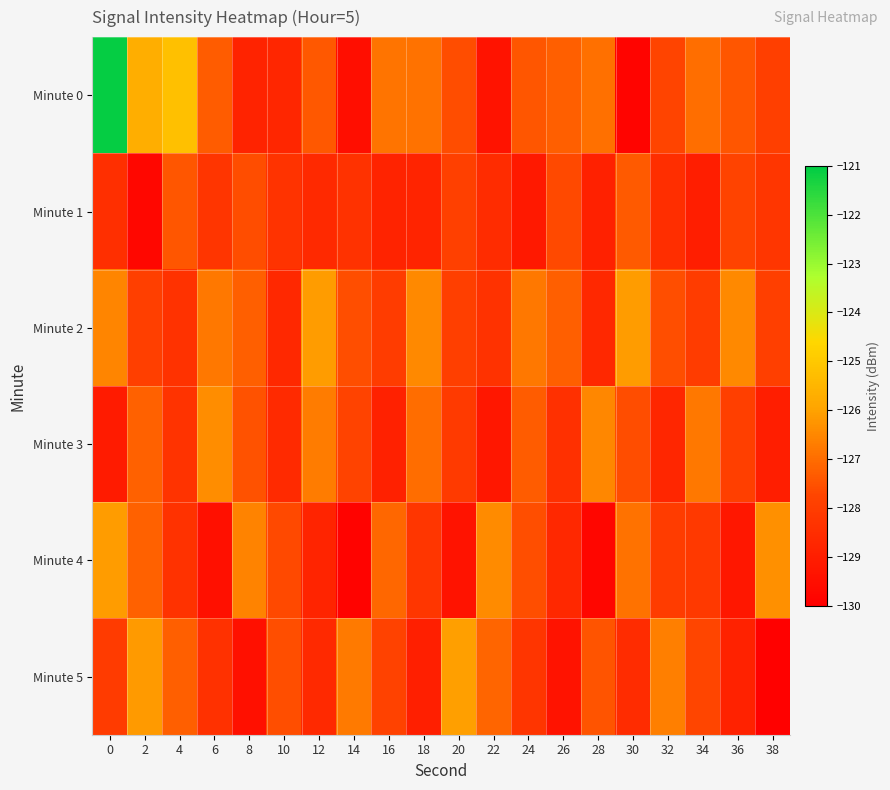

List the series in order of their peak value, highest first.

Minute 0, Minute 5, Minute 4, Minute 2, Minute 3, Minute 1